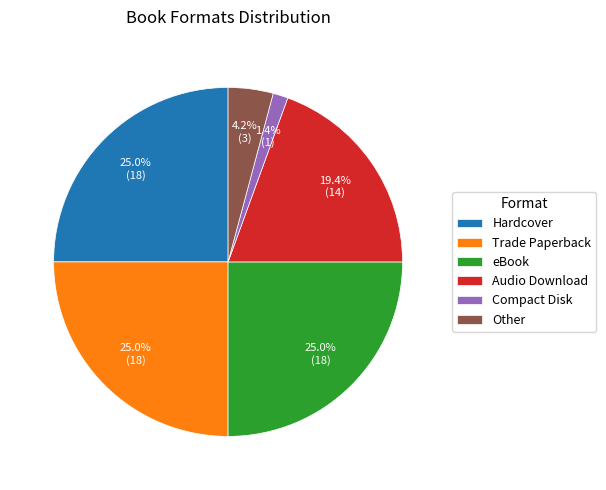

How many segments does this pie chart have?

6